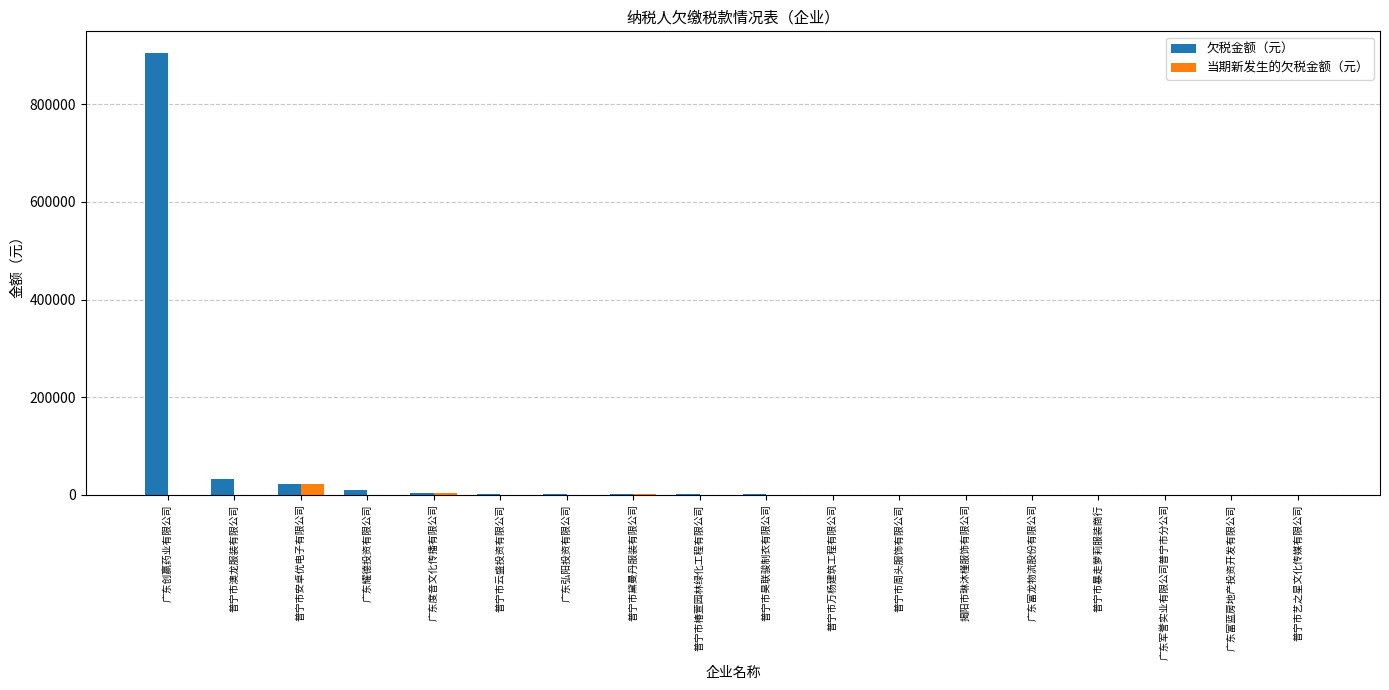

Which category has the highest value across all series?

广东创赢药业有限公司